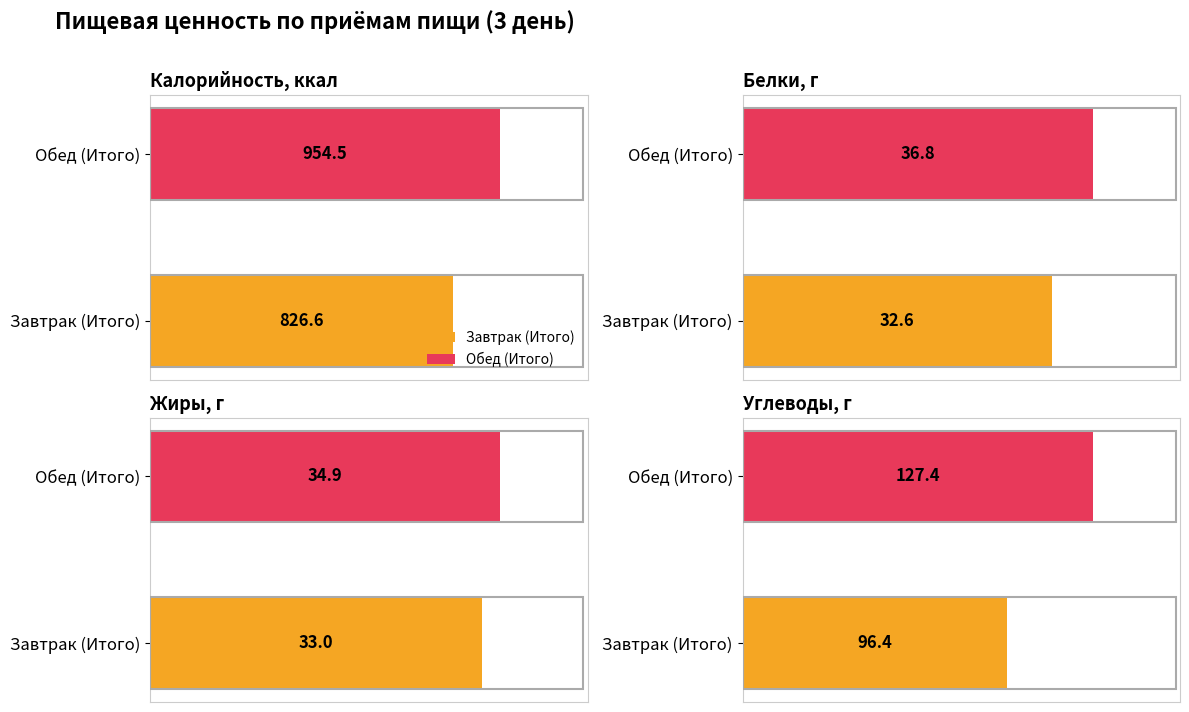

What is the label of the 1st bar from the left?

Завтрак (Итого)